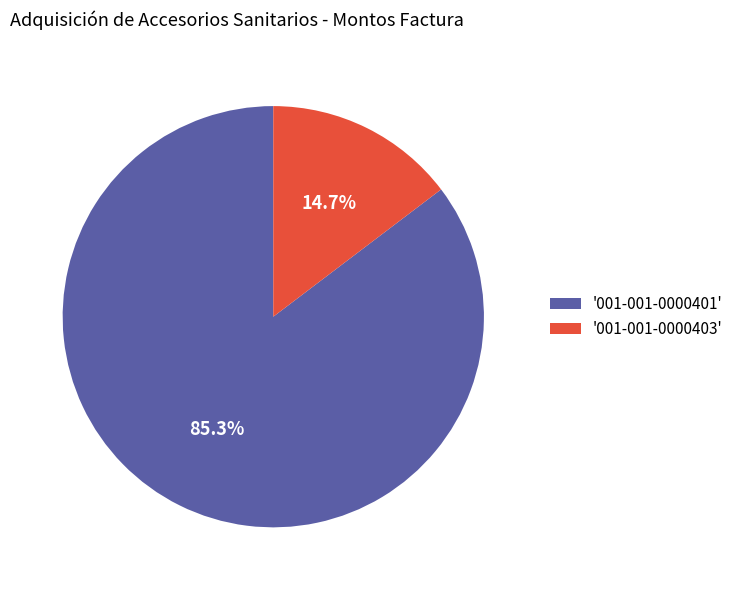

How many slices are in this pie chart?

2